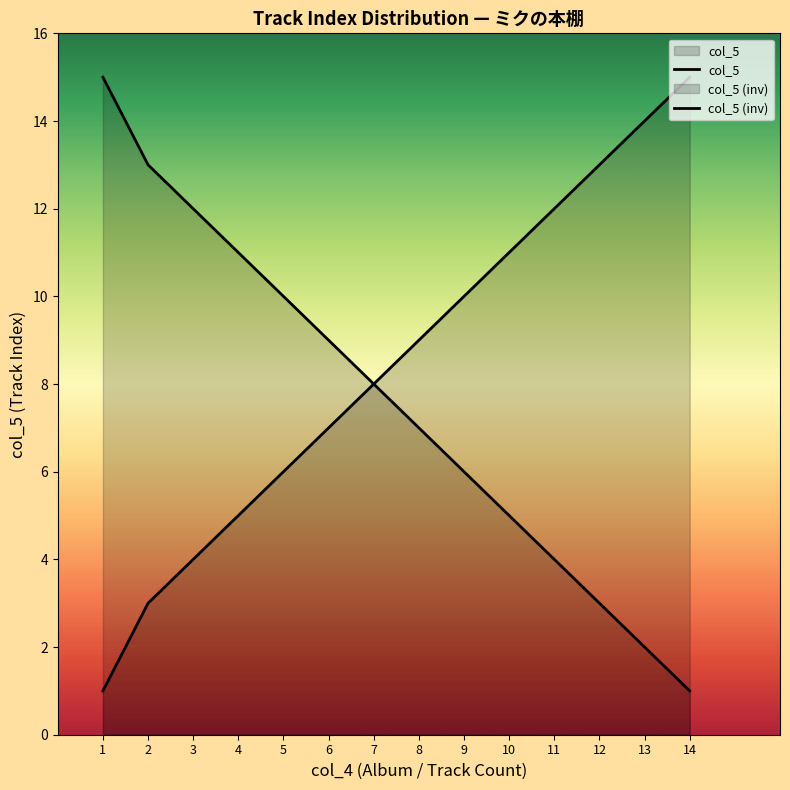

Reading right to left, list all the values displayed in this chart.

col_5: 14=15	13=14	12=13	11=12	10=11	9=10	8=9	7=8	6=7	5=6	4=5	3=4	2=3	1=1
col_5 (inv): 14=1	13=2	12=3	11=4	10=5	9=6	8=7	7=8	6=9	5=10	4=11	3=12	2=13	1=15